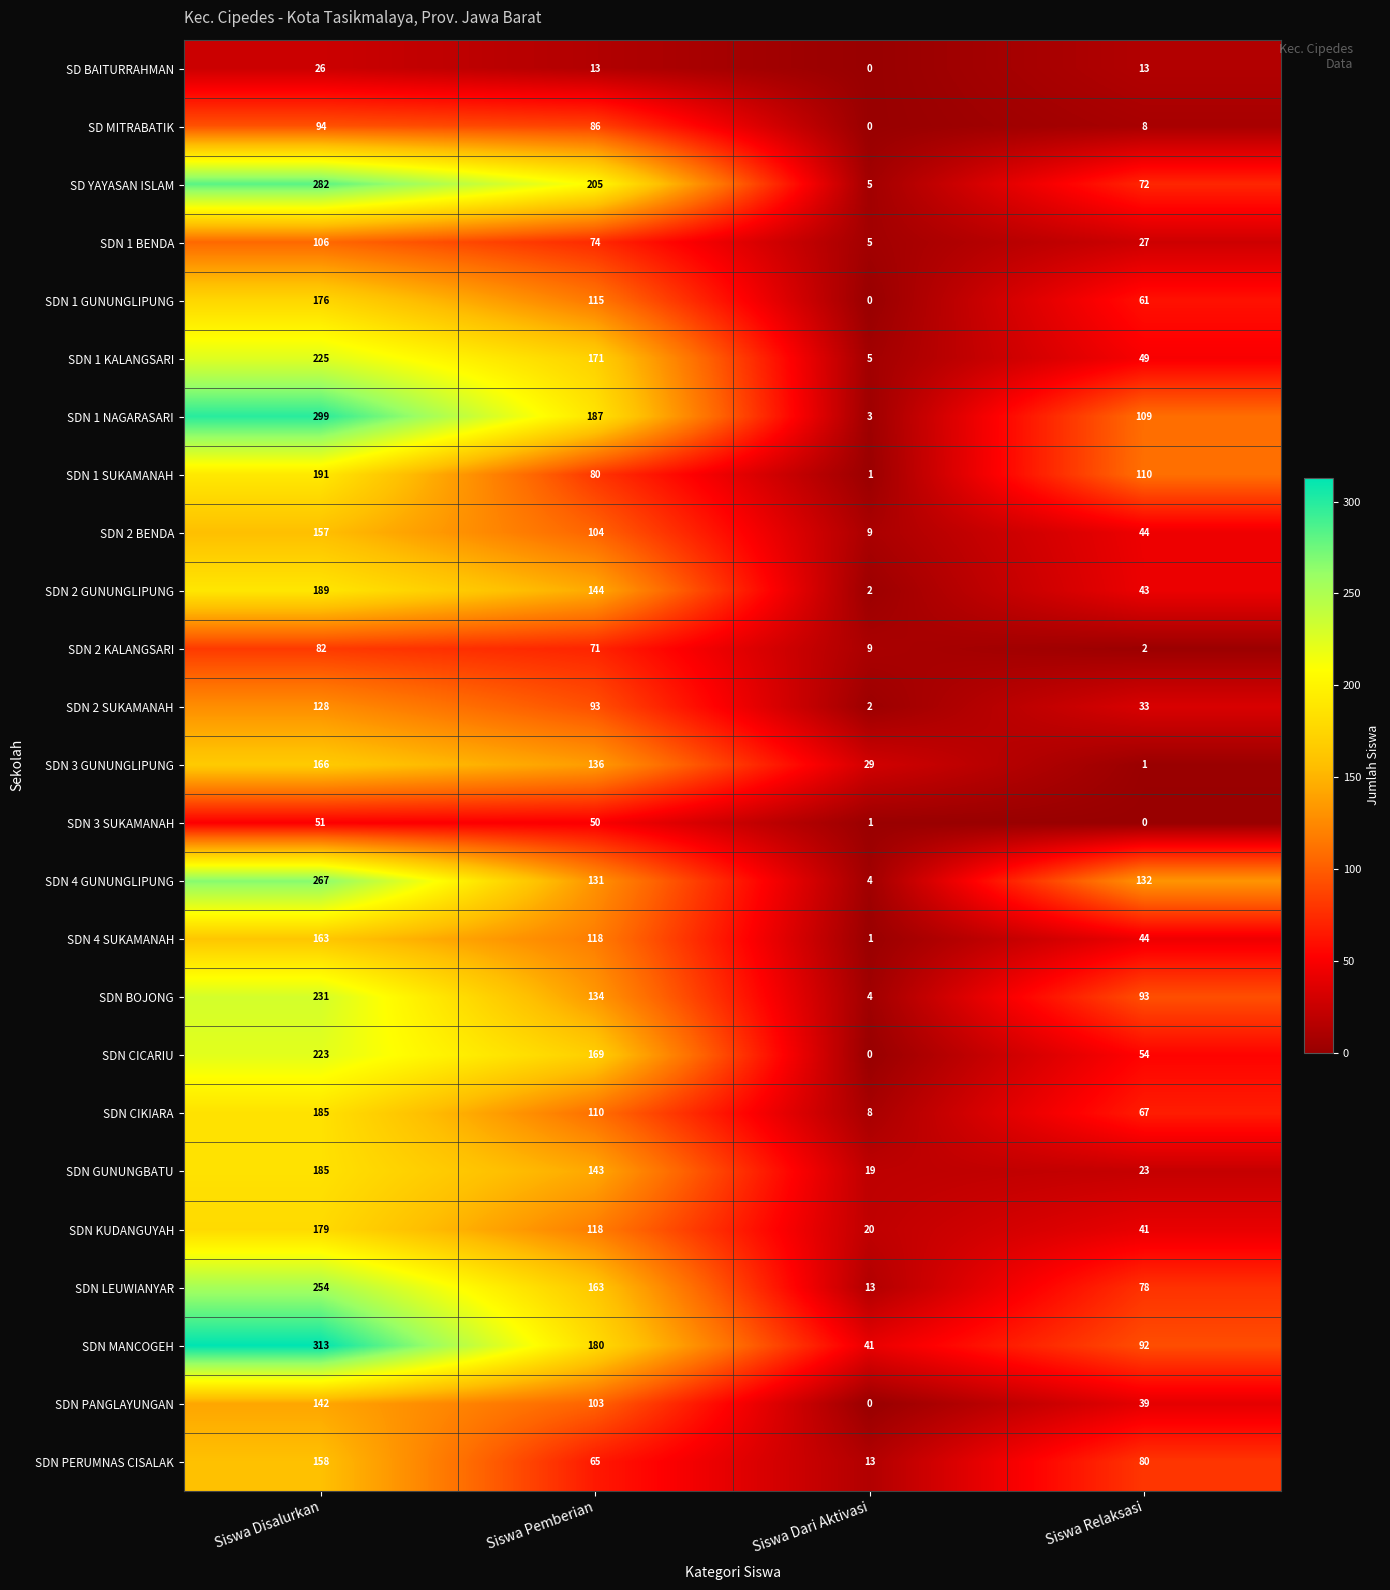

Which series has the widest spread of values?

SDN 1 NAGARASARI